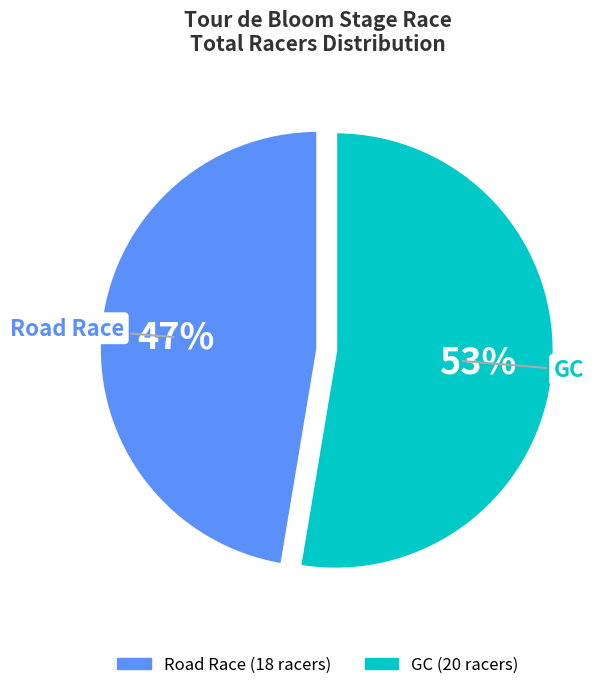

Does any single category account for the majority?

Yes